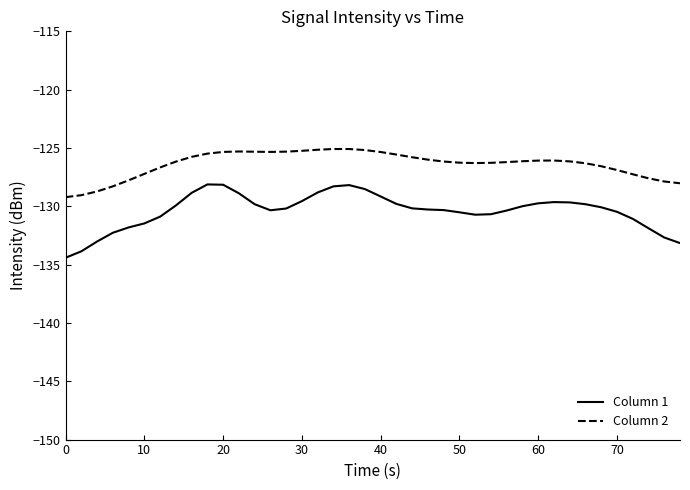

True or false: Column 2 and Column 1 intersect in this chart.

False